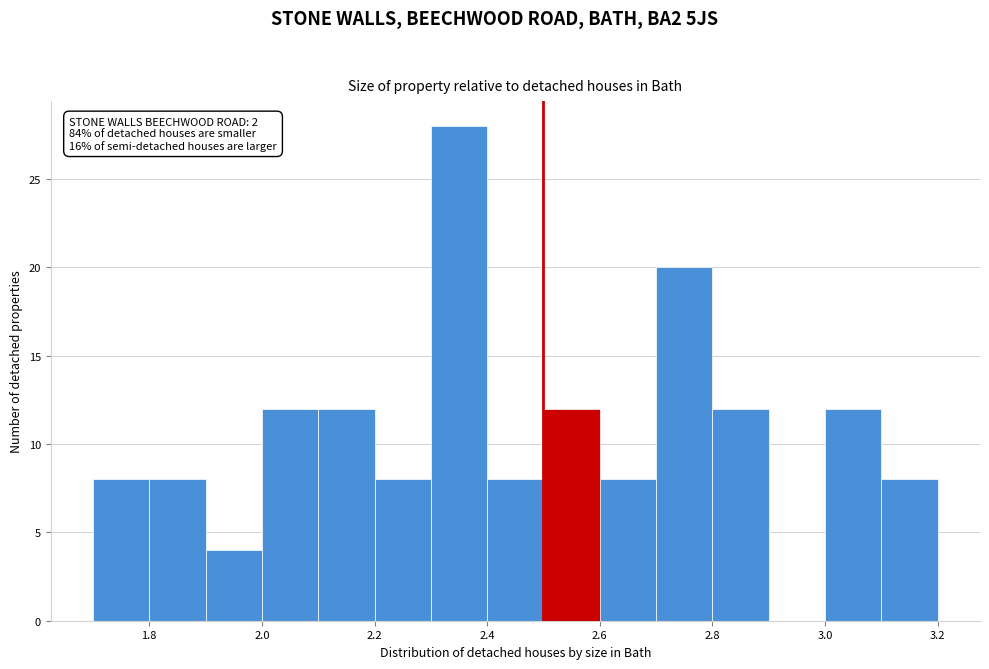

Over which range of the x-axis is the bar tallest?

2.3 to 2.4